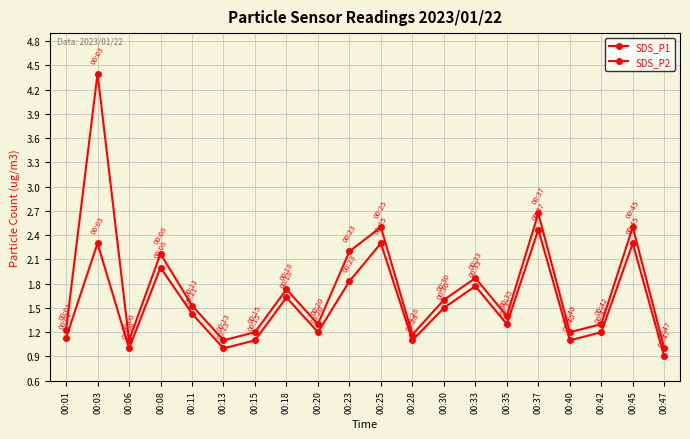

Count the number of categories in the chart.

20